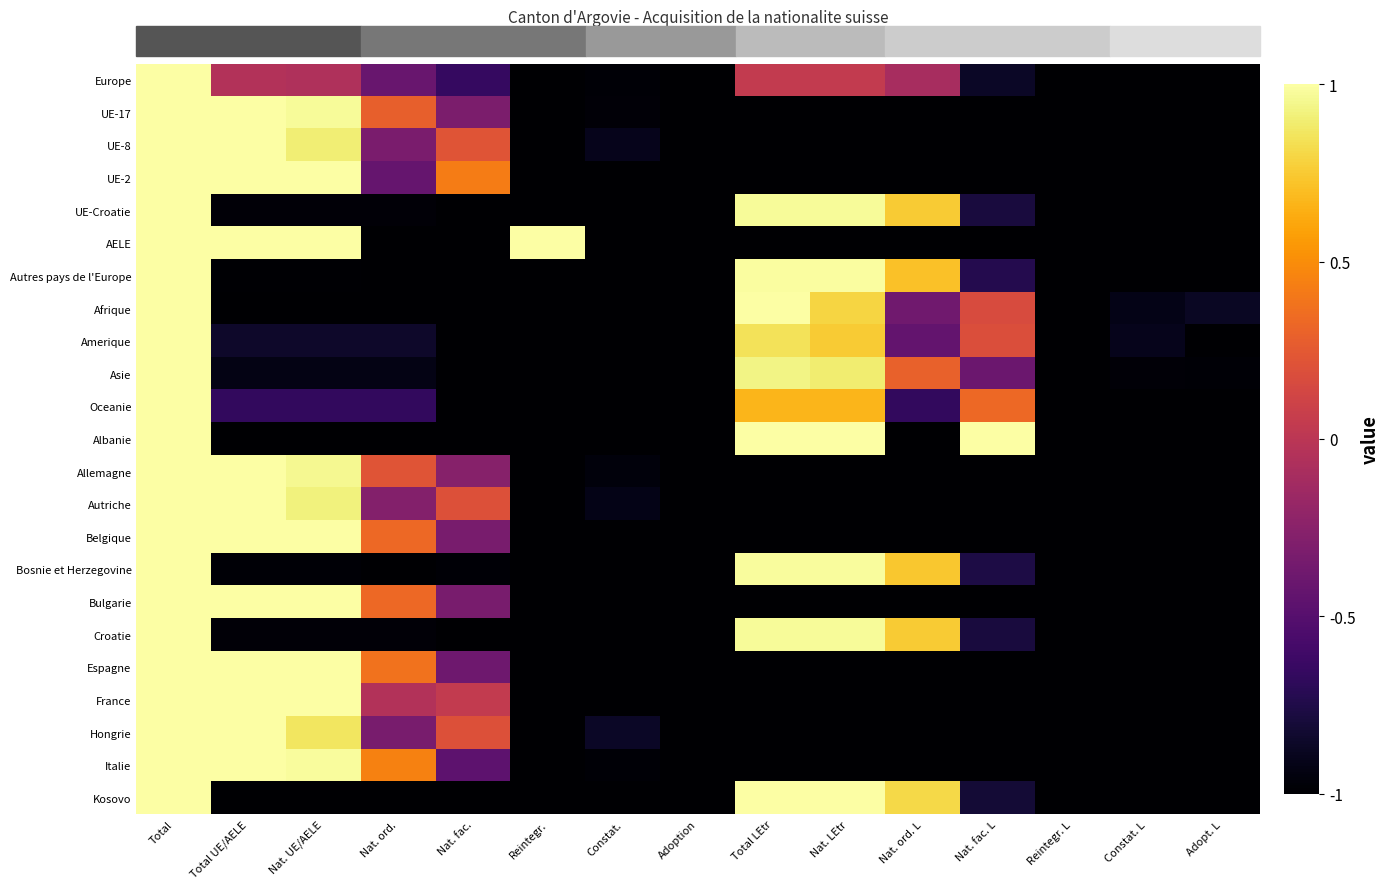

At how many categories does at least one series exceed 0?

10